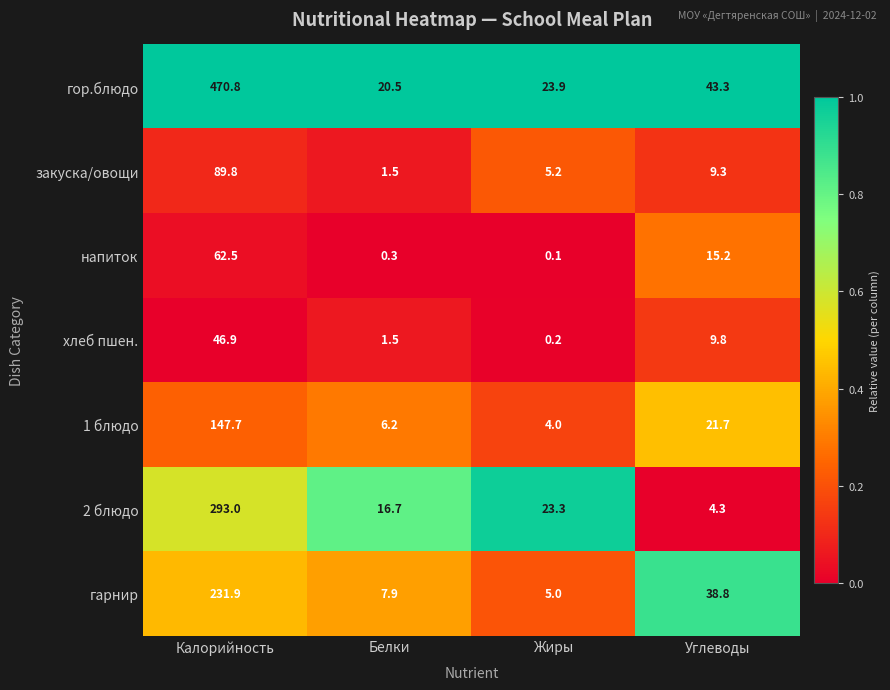

Reading left to right, list all the values displayed in this chart.

гор.блюдо: Калорийность=470.8	Белки=20.5	Жиры=23.9	Углеводы=43.3
закуска/овощи: Калорийность=89.8	Белки=1.5	Жиры=5.2	Углеводы=9.3
напиток: Калорийность=62.5	Белки=0.3	Жиры=0.1	Углеводы=15.2
хлеб пшен.: Калорийность=46.9	Белки=1.5	Жиры=0.2	Углеводы=9.8
1 блюдо: Калорийность=147.7	Белки=6.2	Жиры=4.0	Углеводы=21.7
2 блюдо: Калорийность=293.0	Белки=16.7	Жиры=23.3	Углеводы=4.3
гарнир: Калорийность=231.9	Белки=7.9	Жиры=5.0	Углеводы=38.8